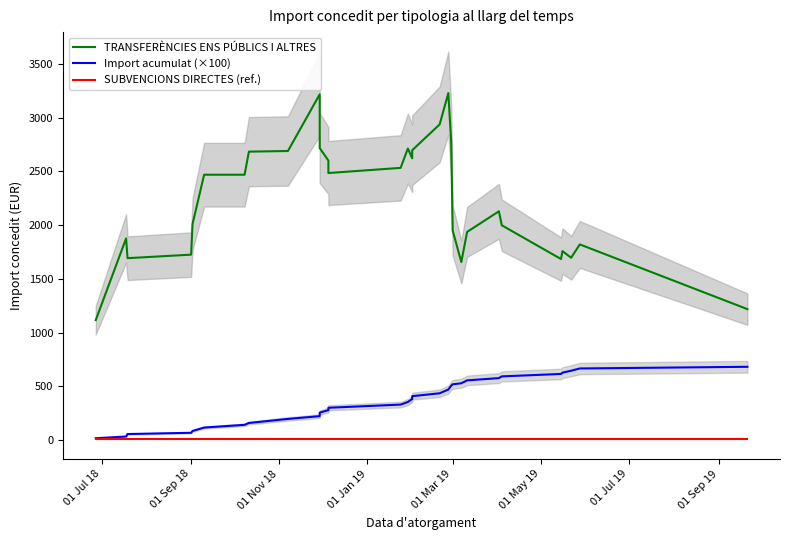

Does the chart have visible grid lines?

No